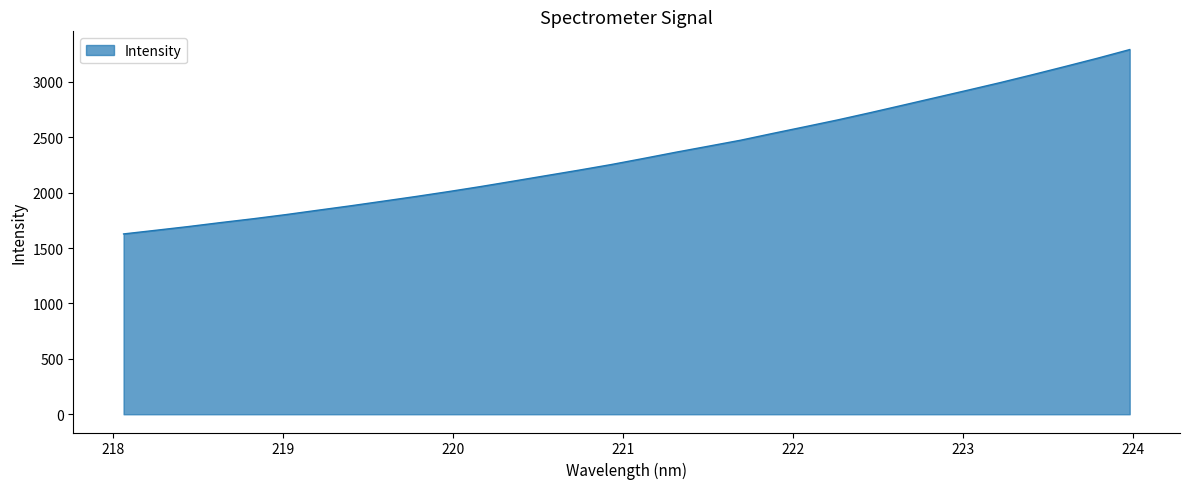

Reading right to left, what are all the values shown in this chart?

3291.8	3213.3	3138.4	3064.9	2993.1	2924.7	2857.2	2789.5	2722.4	2657.2	2596.0	2535.4	2473.5	2419.0	2364.9	2308.4	2253.2	2202.4	2153.4	2104.3	2055.8	2009.7	1965.8	1923.7	1882.1	1842.4	1802.3	1765.1	1730.5	1694.5	1660.9	1627.7